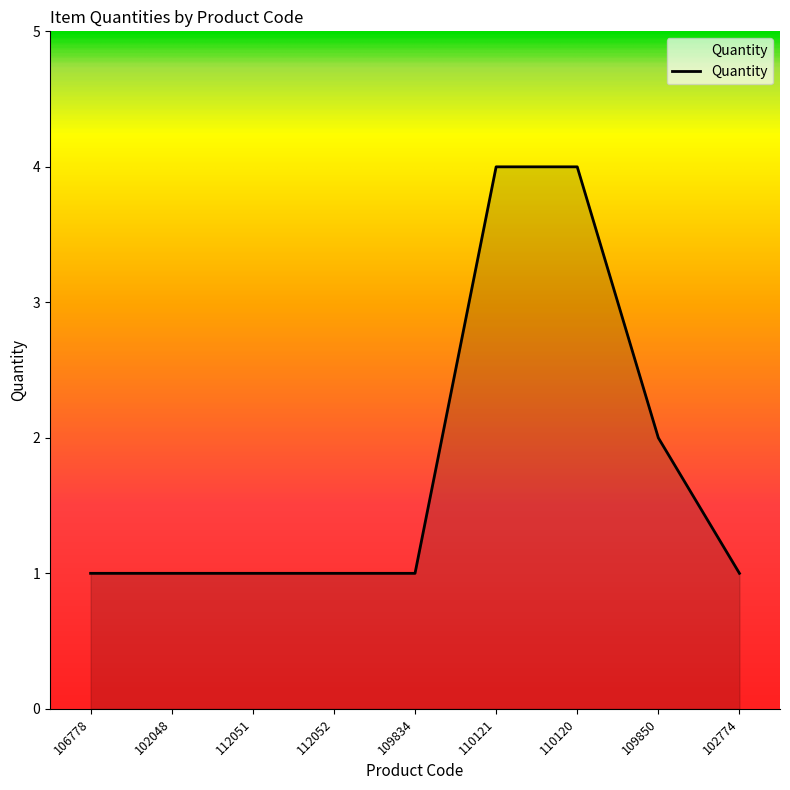

What is the sum of all values?

16